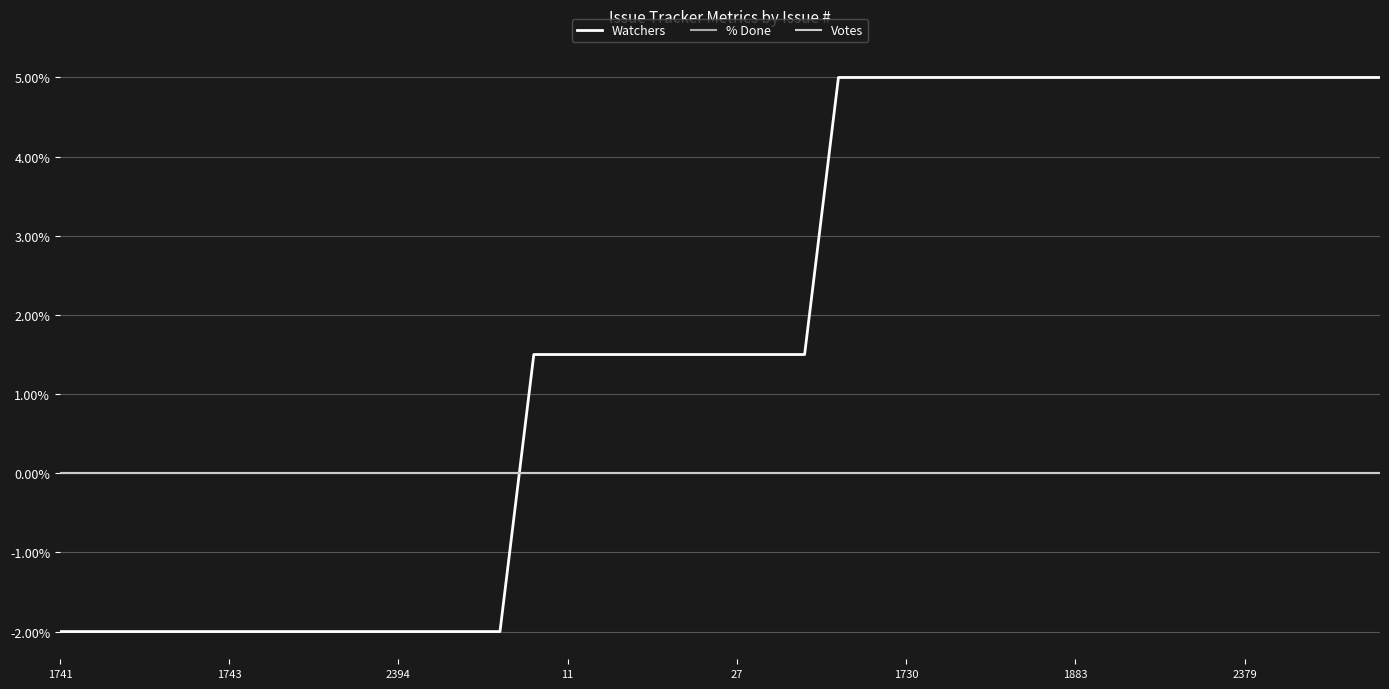

At which category does the chart reach its peak across all series?

23